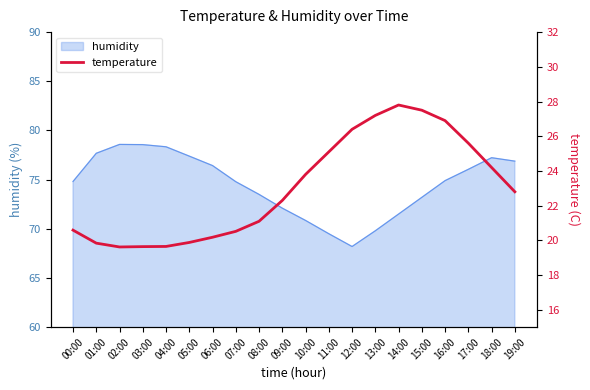

How many points are lower than both their immediate neighbors (excluding endpoints)?

1